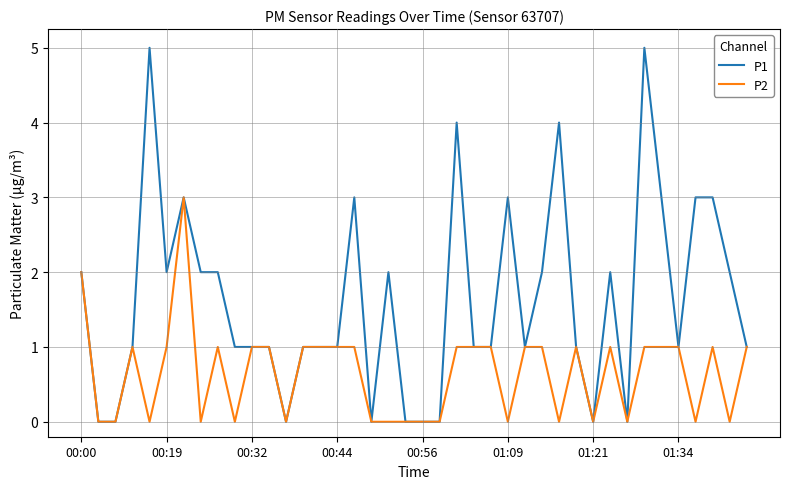

Which series has the largest total across all categories?

P1